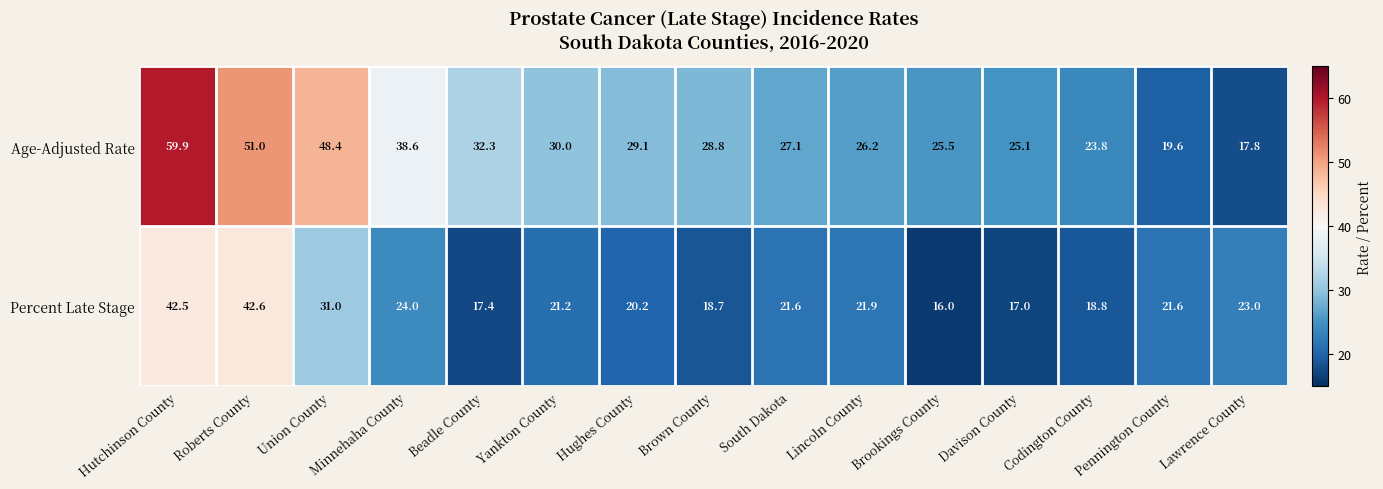

True or false: Percent Late Stage has a value of 21.1 at Hutchinson County.

False